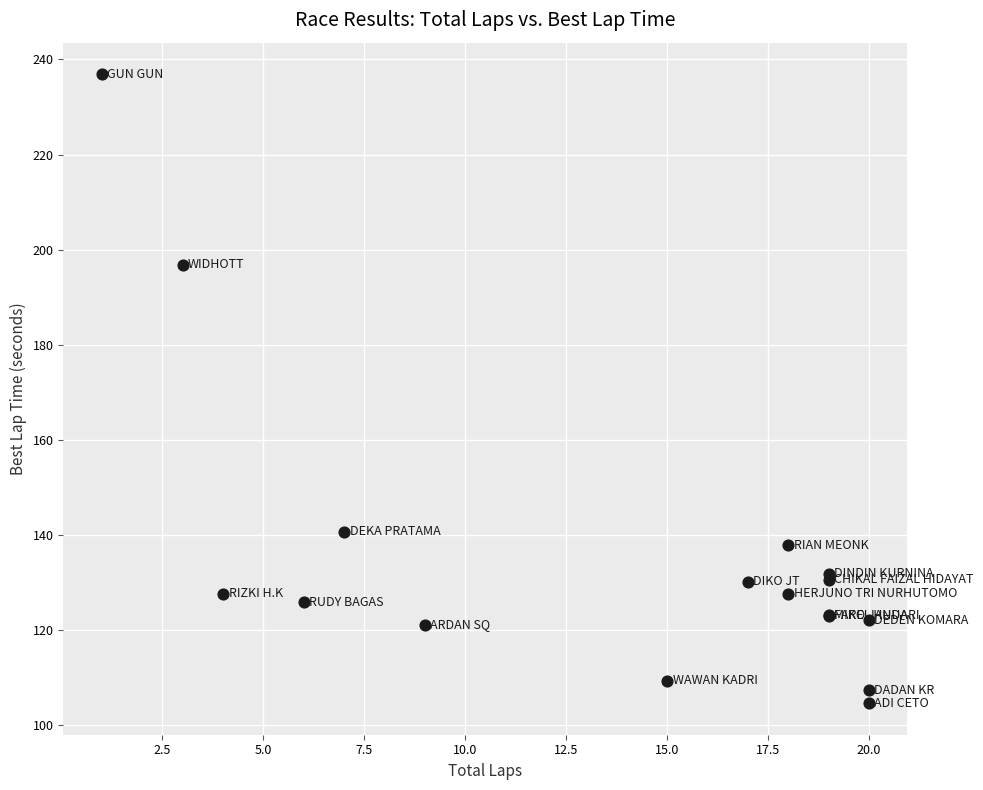

What Y value in the scatter plot is closest to 170?

196.8